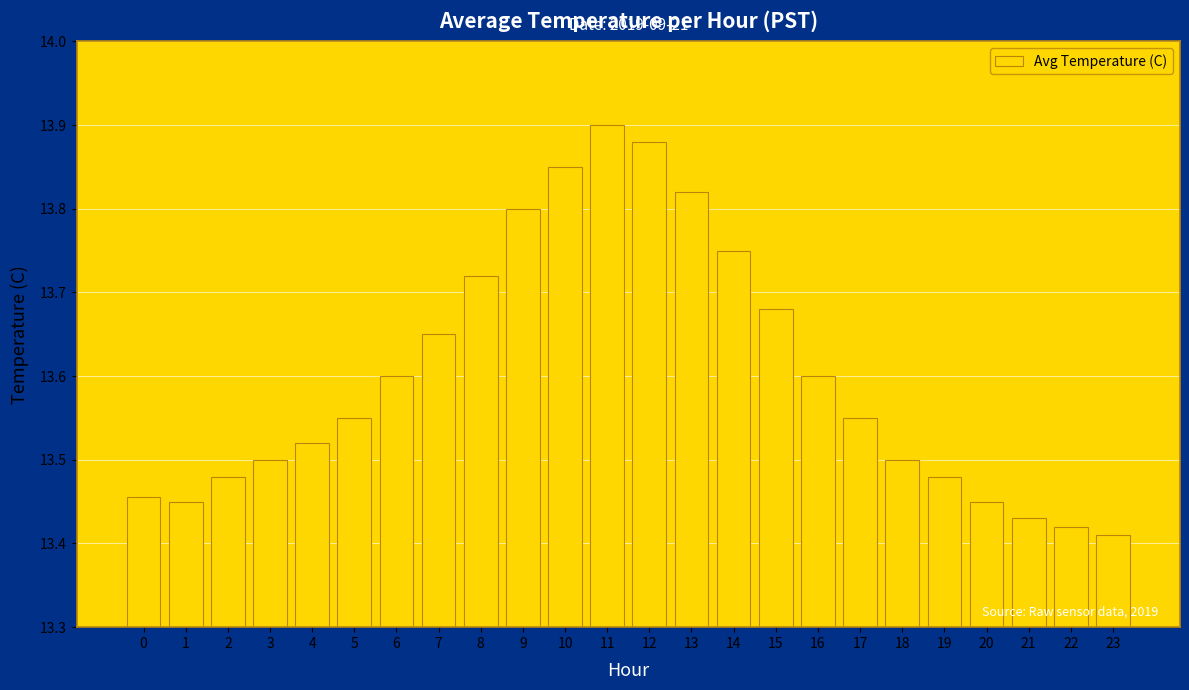

At which label is the value closest to 13?

23